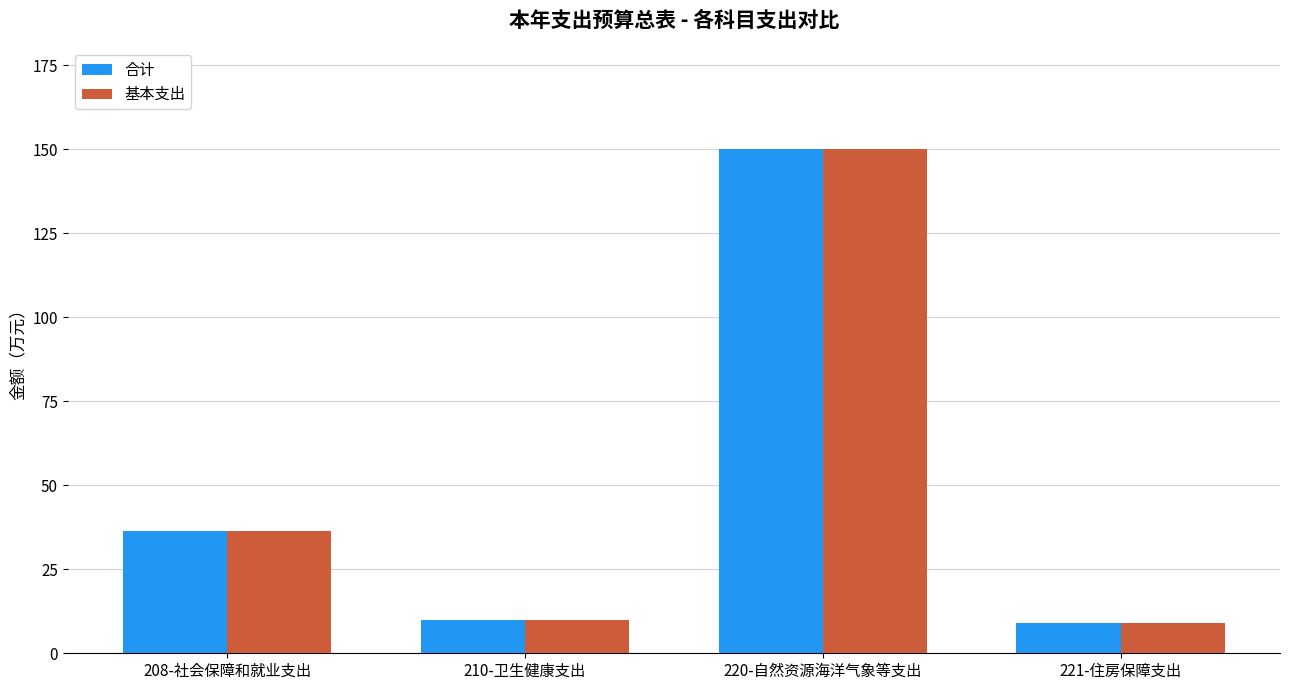

How many values in the 合计 series are below 36?

2